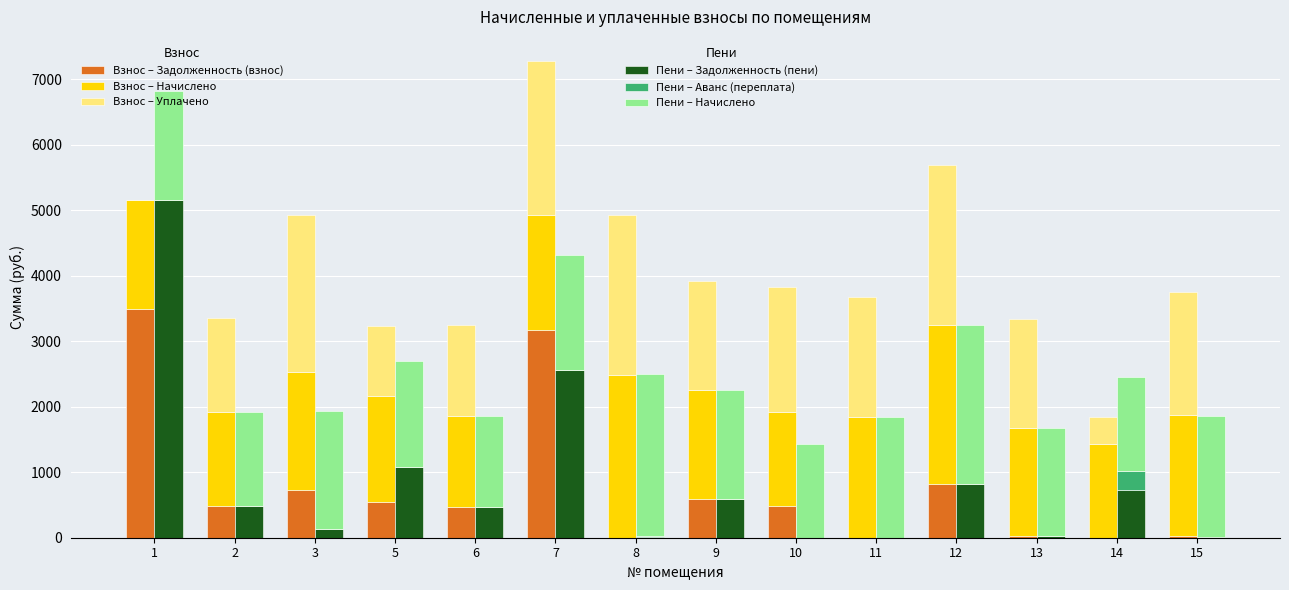

How many bars are there in total?

84